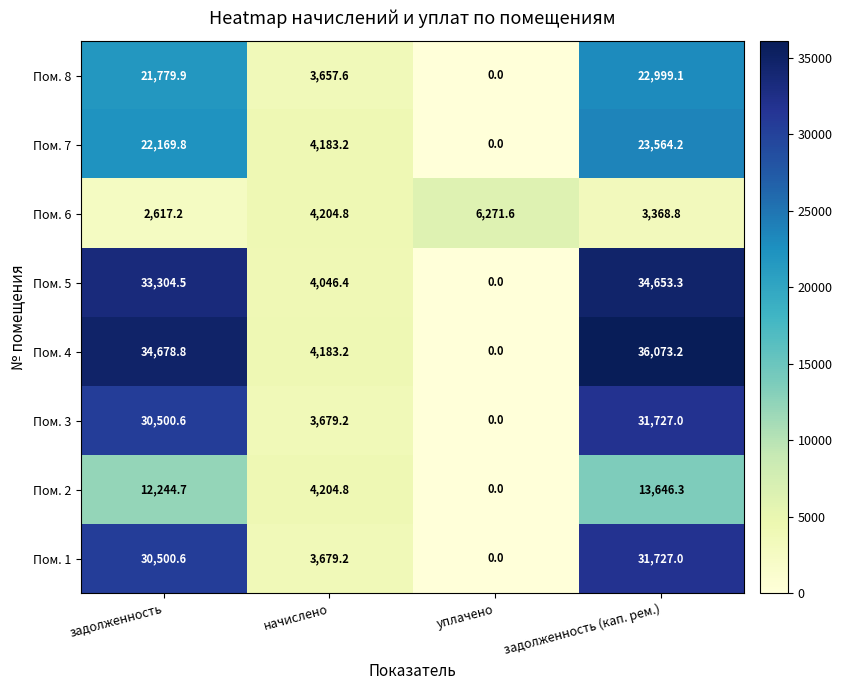

Which label corresponds to the smallest value in the chart?

уплачено